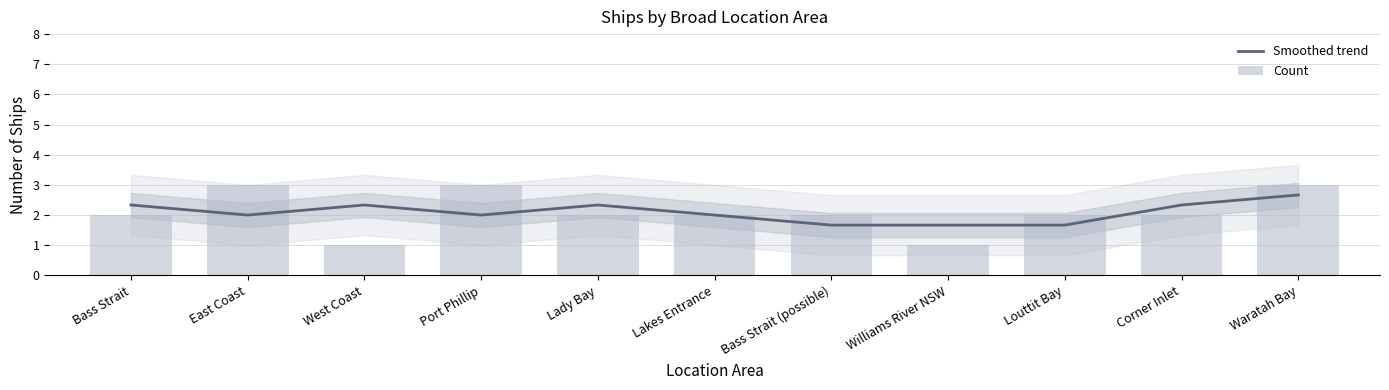

What is the label of the 8th bar from the left?

Williams River NSW